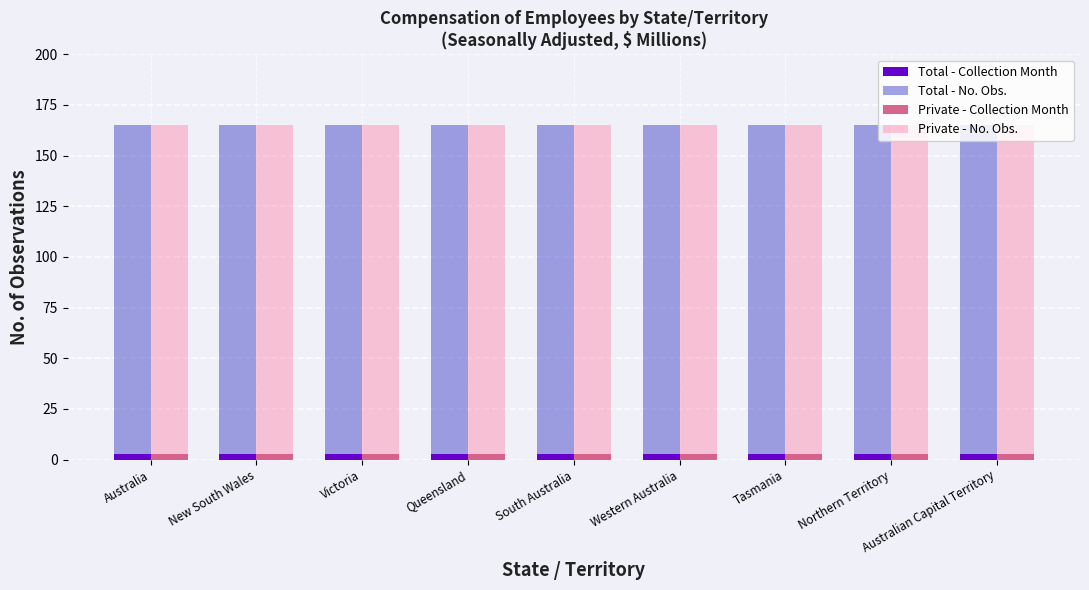

List the series in order of their peak value, lowest first.

Total - Collection Month, Private - Collection Month, Total - No. Obs., Private - No. Obs.